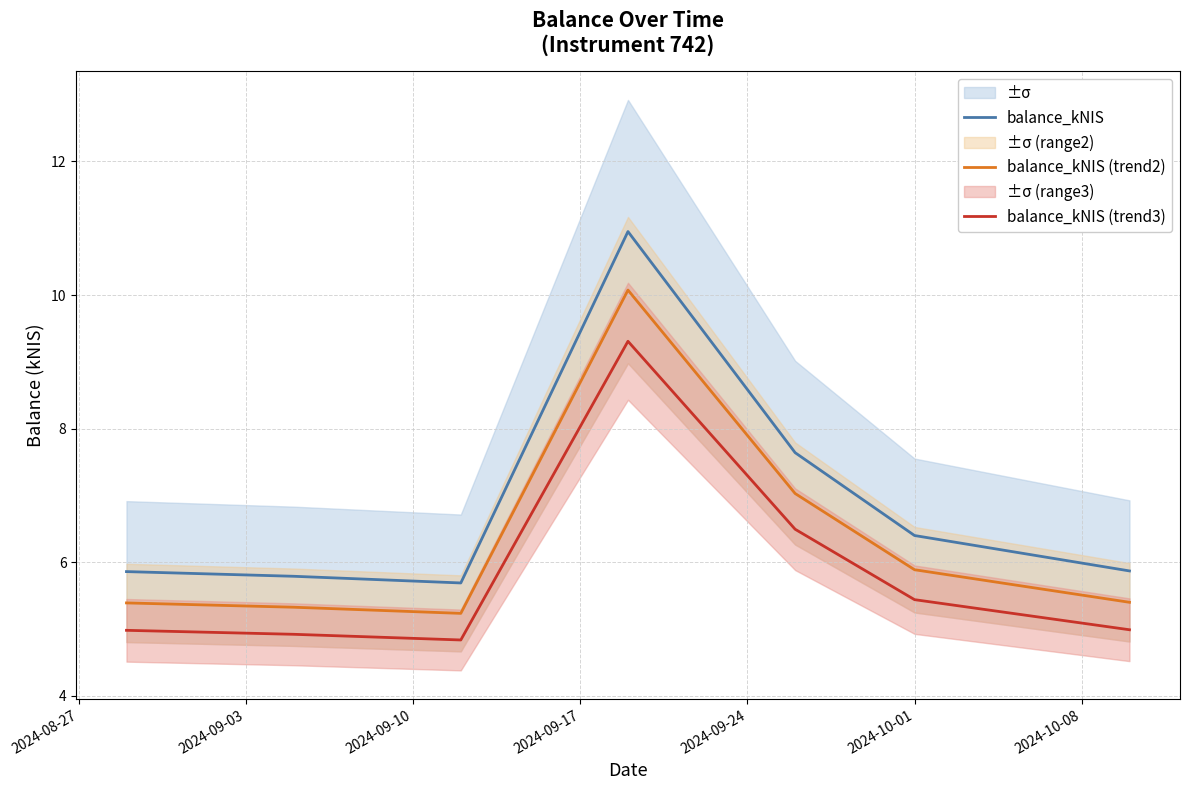

True or false: balance_kNIS (trend2) and balance_kNIS intersect in this chart.

False